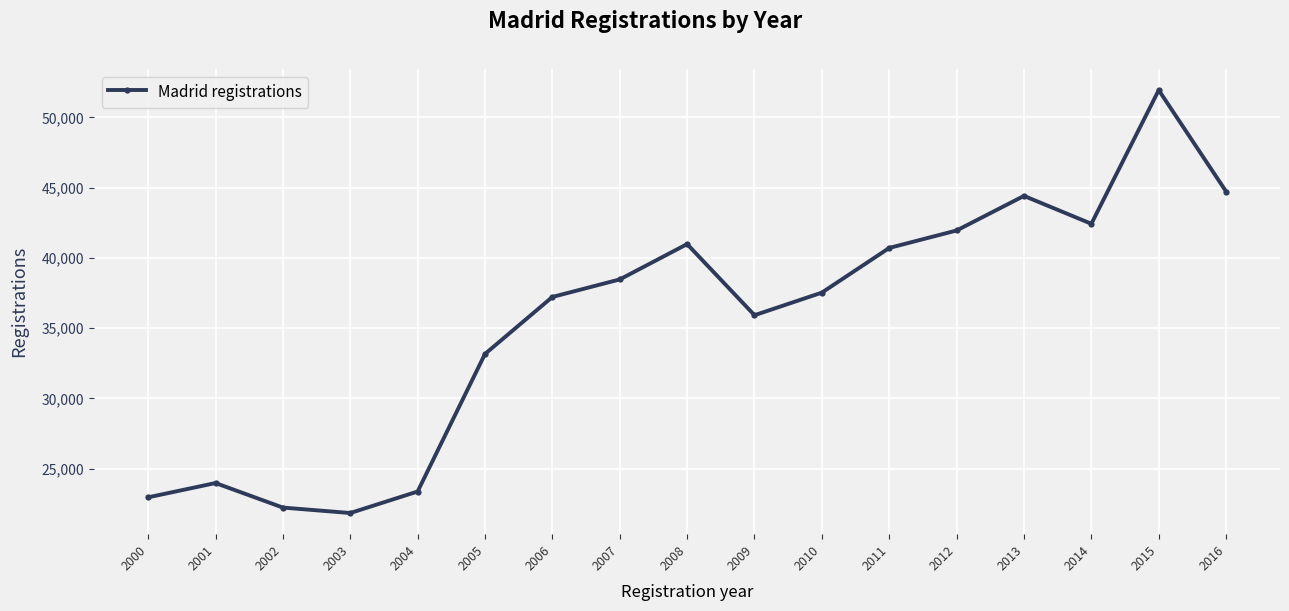

Rank the categories by value from highest to lowest.

2015, 2016, 2013, 2014, 2012, 2008, 2011, 2007, 2010, 2006, 2009, 2005, 2001, 2004, 2000, 2002, 2003